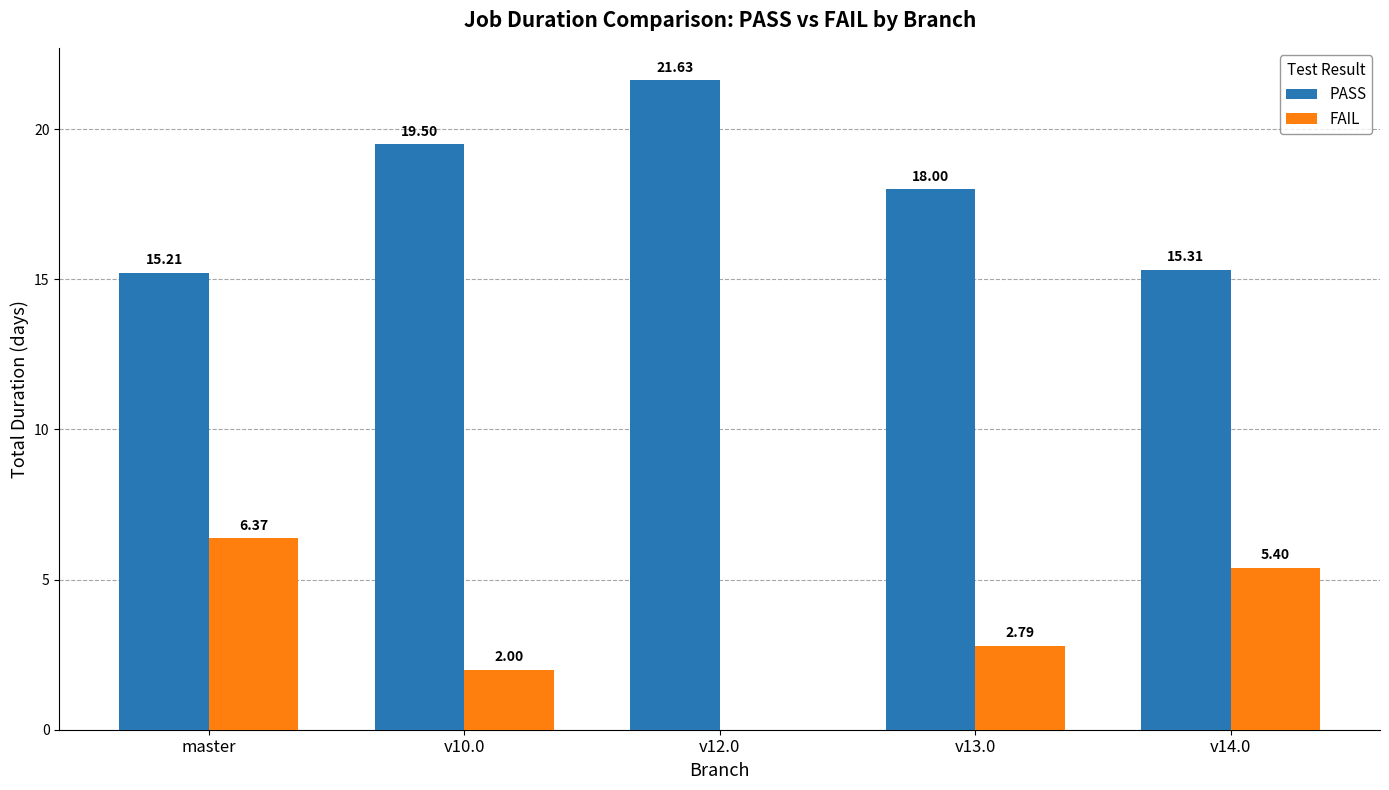

Reading left to right, extract all data points from this chart.

PASS: 15.2	19.5	21.6	18.0	15.3
FAIL: 6.4	2.0	0.0	2.8	5.4